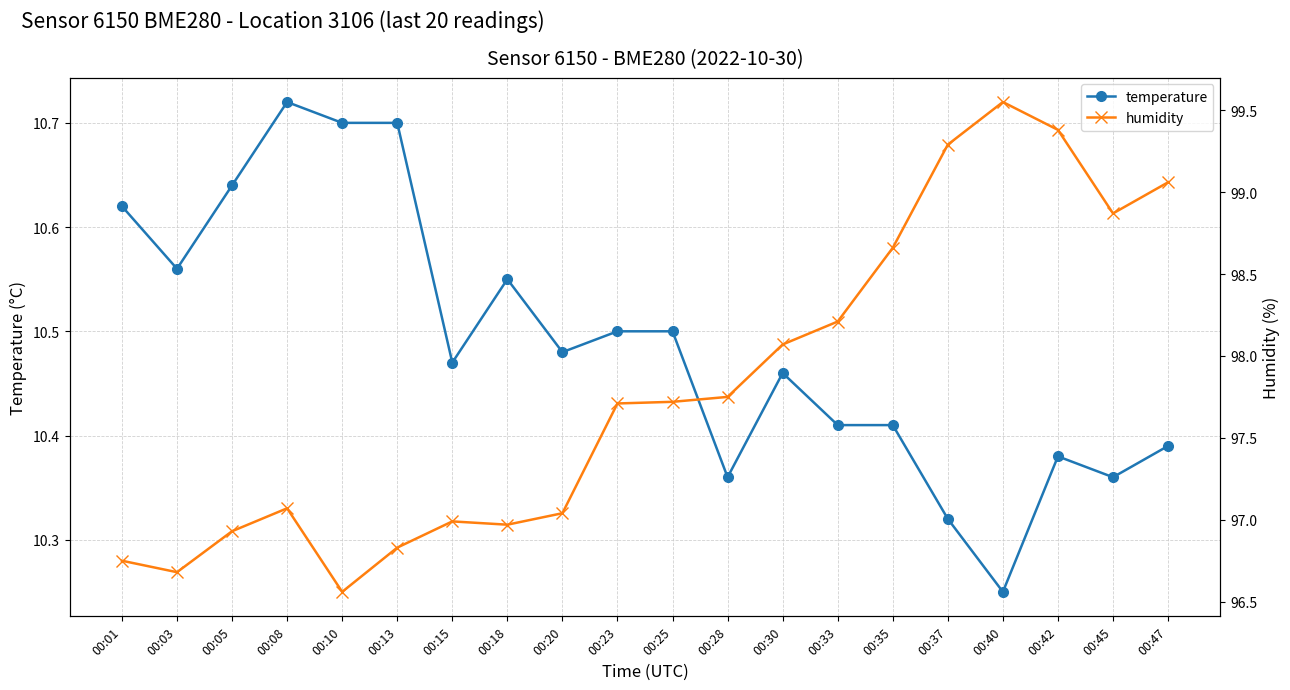

Rank the categories by temperature value from lowest to highest.

00:40, 00:37, 00:28, 00:45, 00:42, 00:47, 00:33, 00:35, 00:30, 00:15, 00:20, 00:23, 00:25, 00:18, 00:03, 00:01, 00:05, 00:10, 00:13, 00:08